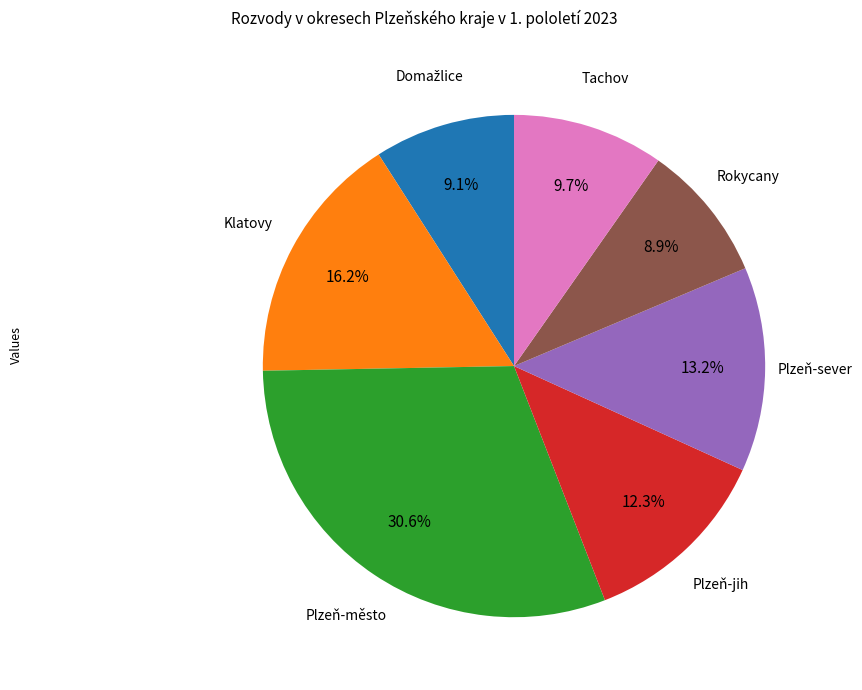

What is the ratio of the value at Tachov to the value at Plzeň-sever?

0.7